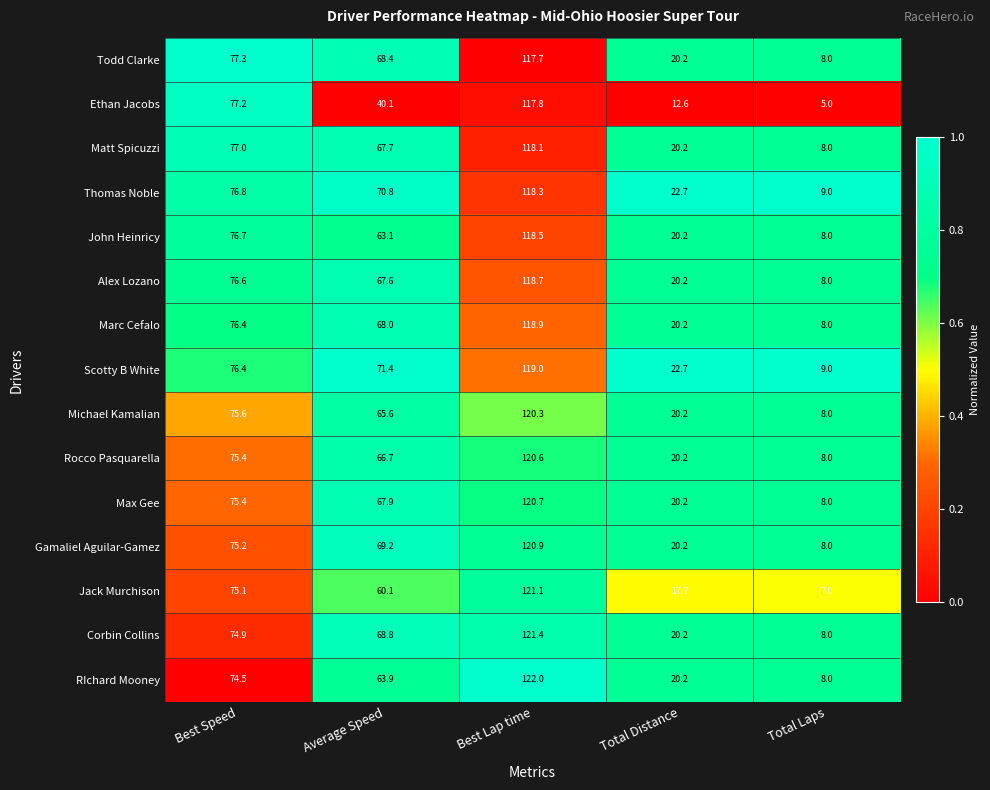

What is the minimum value for Rocco Pasquarella?

8.0